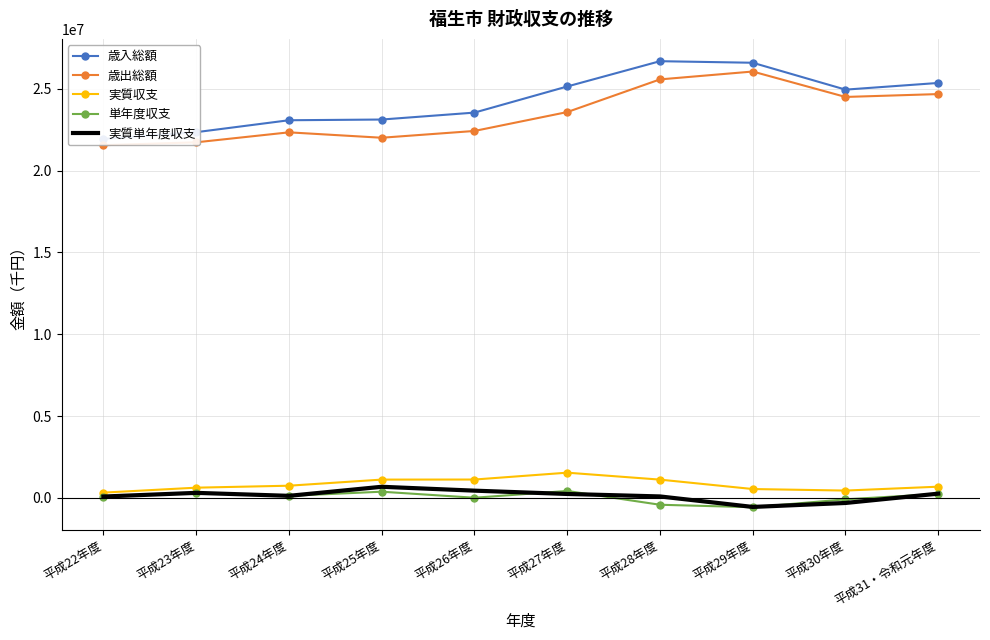

At how many categories does at least one series exceed 2326809?

10